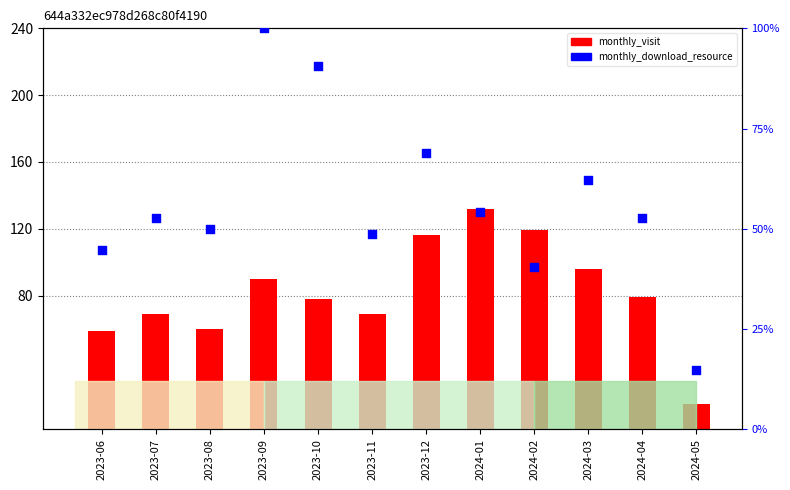

Which series reaches the minimum Y coordinate?

monthly_download_resource